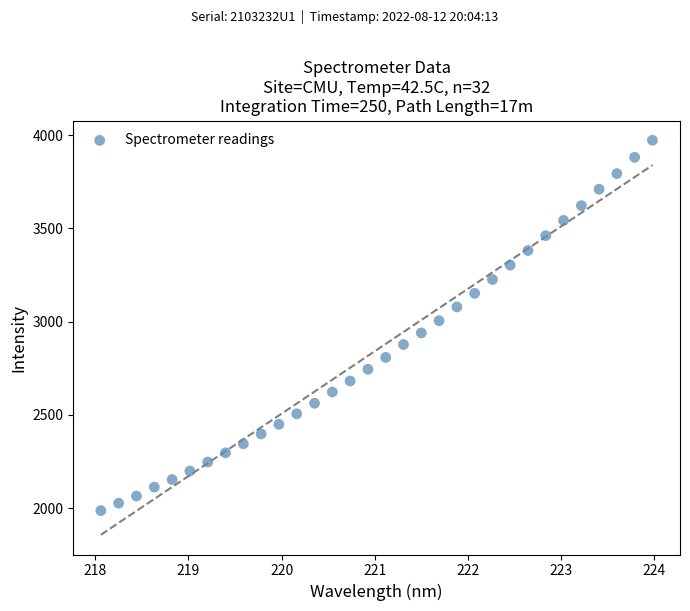

What is the range of X values (max minus min)?

5.9